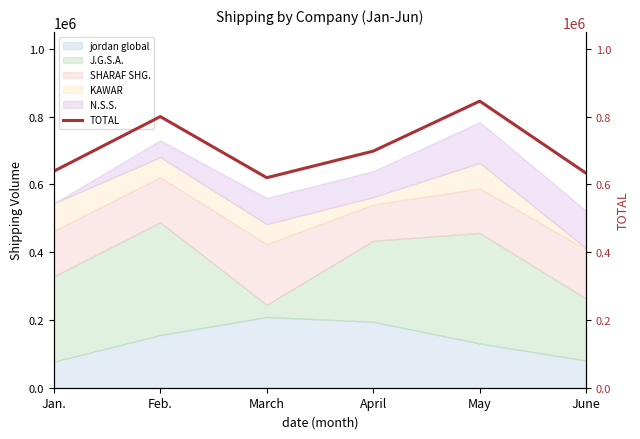

What is the approximate value at Feb.?

800023